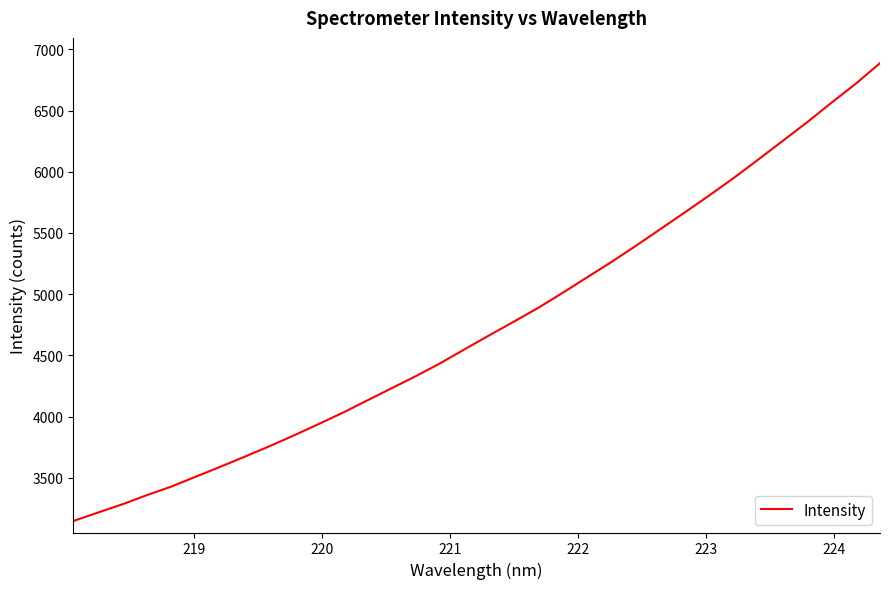

Does the chart display data point markers on the line(s)?

No